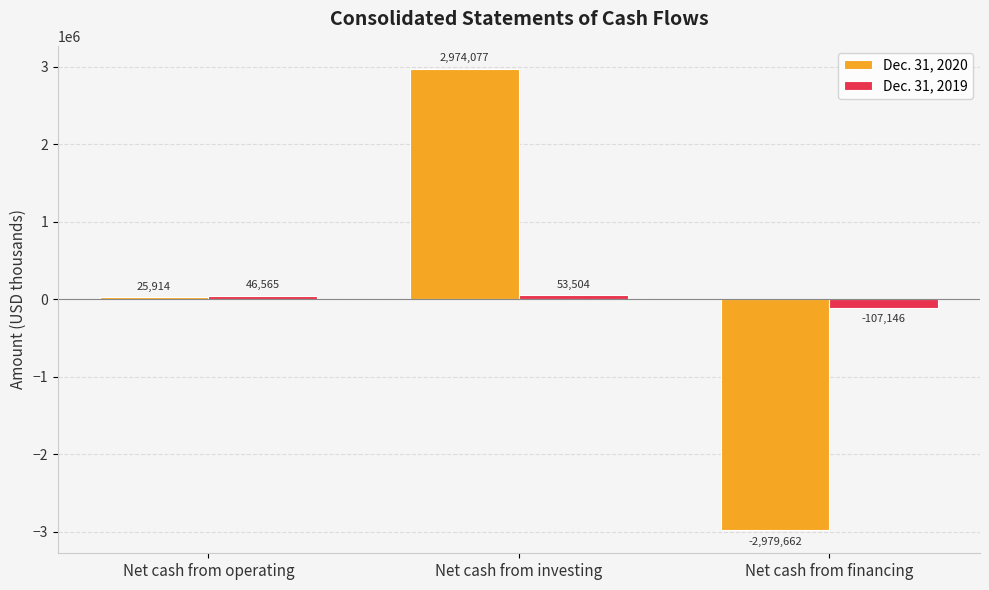

The Dec. 31, 2019 series shows 53504 at Net cash from investing. True or false?

True